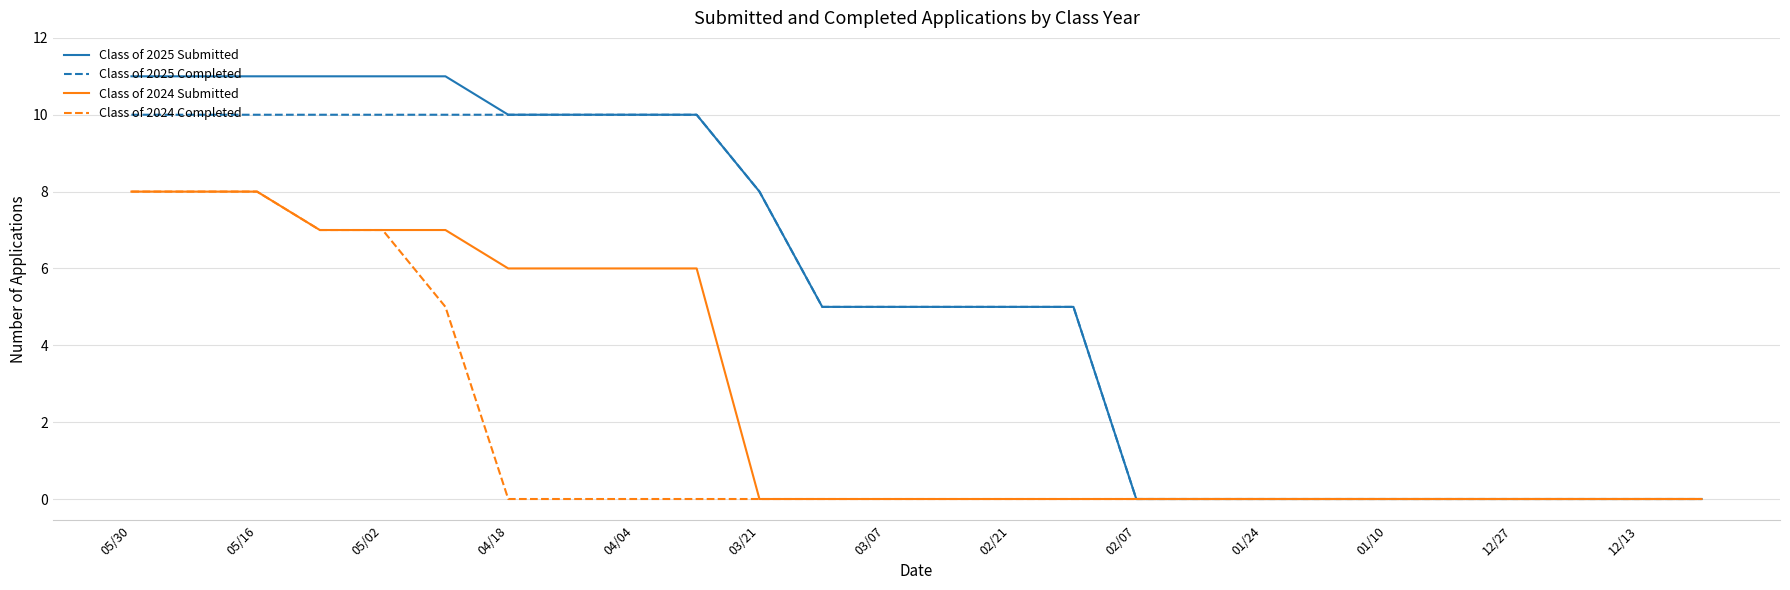

Which series has the widest spread of values?

Class of 2025 Submitted